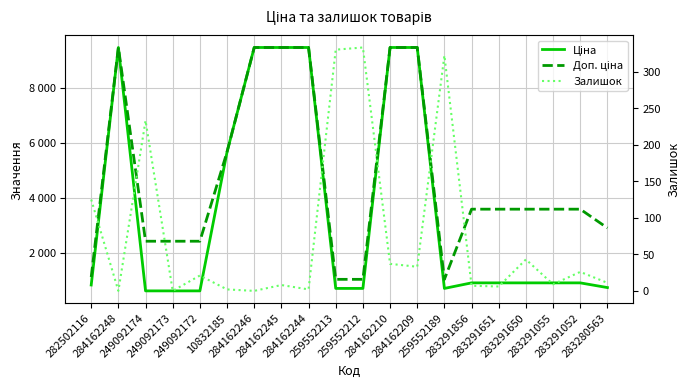

How many distinct data groups are displayed?

3